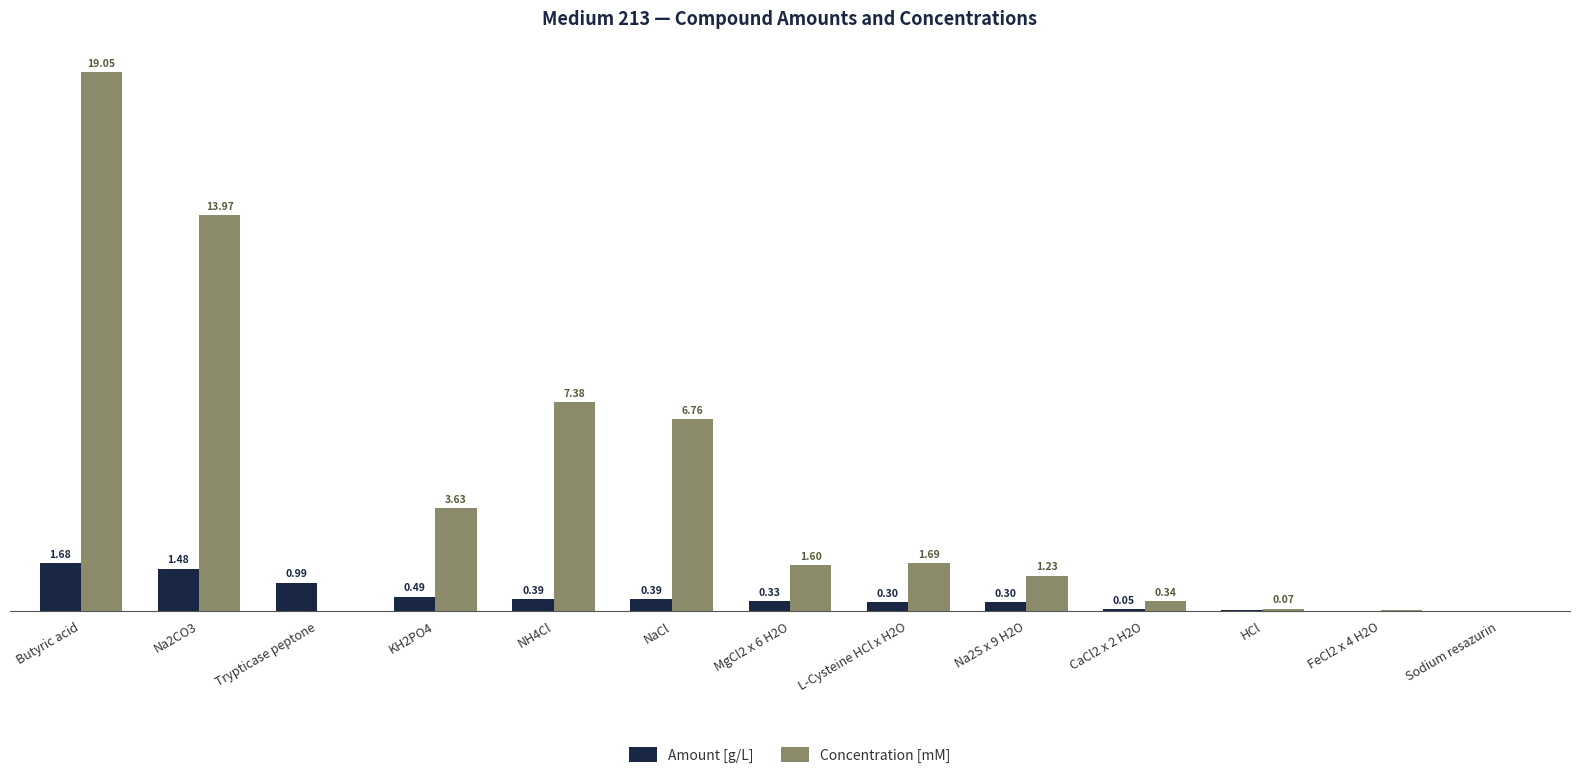

At which label does Concentration [mM] first exceed 1?

Butyric acid